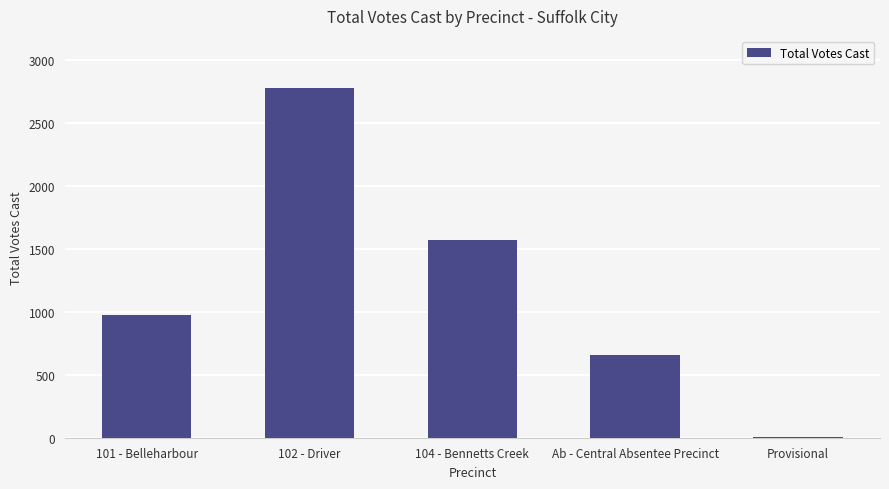

Are the bars horizontal?

No